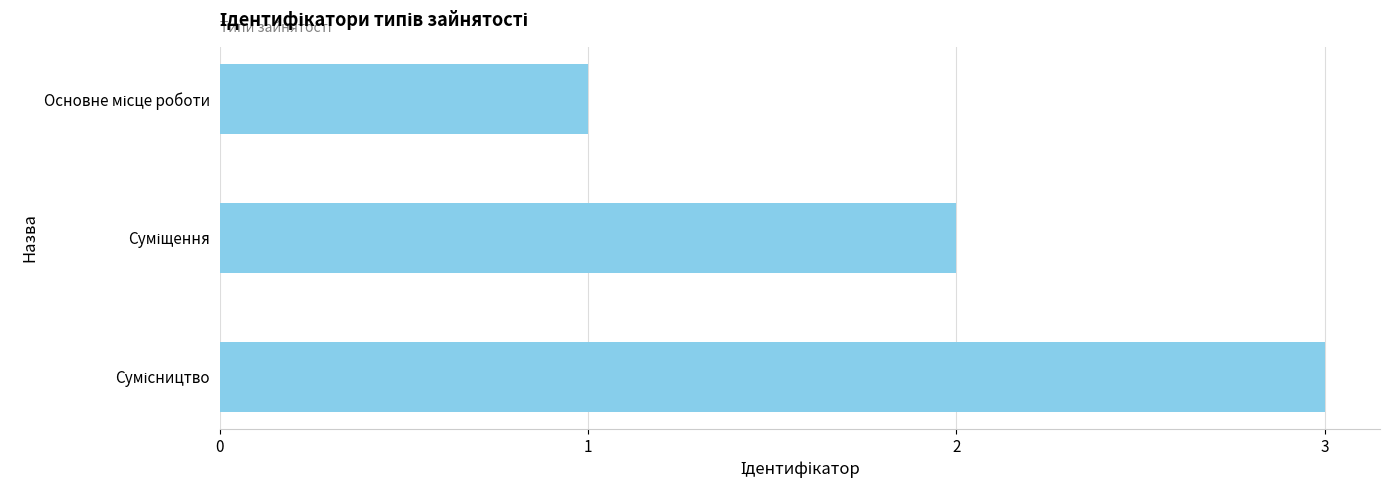

What is the sum of all values?

6